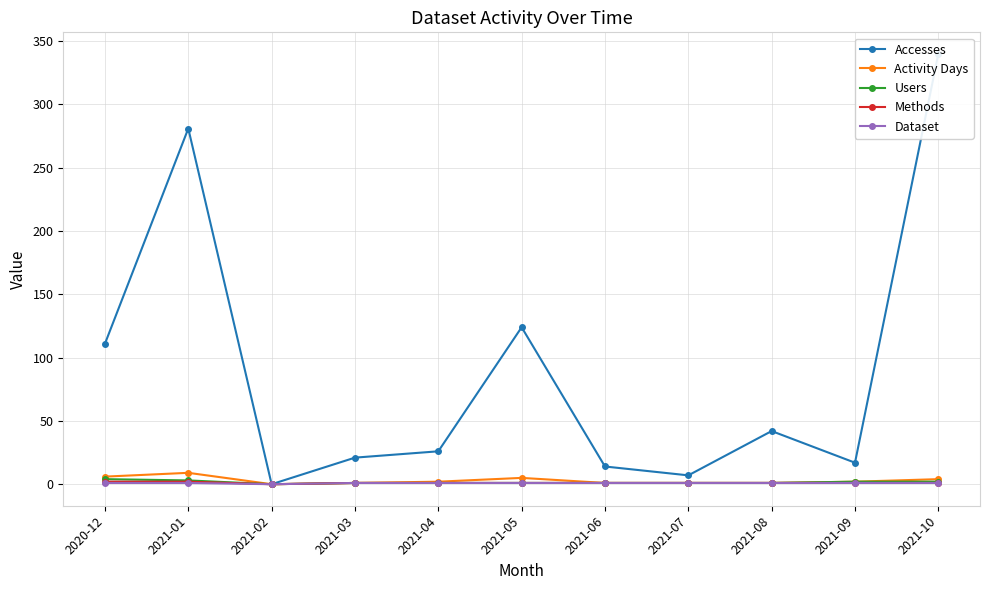

What is the value of the Users point at the 1st from the left?

4